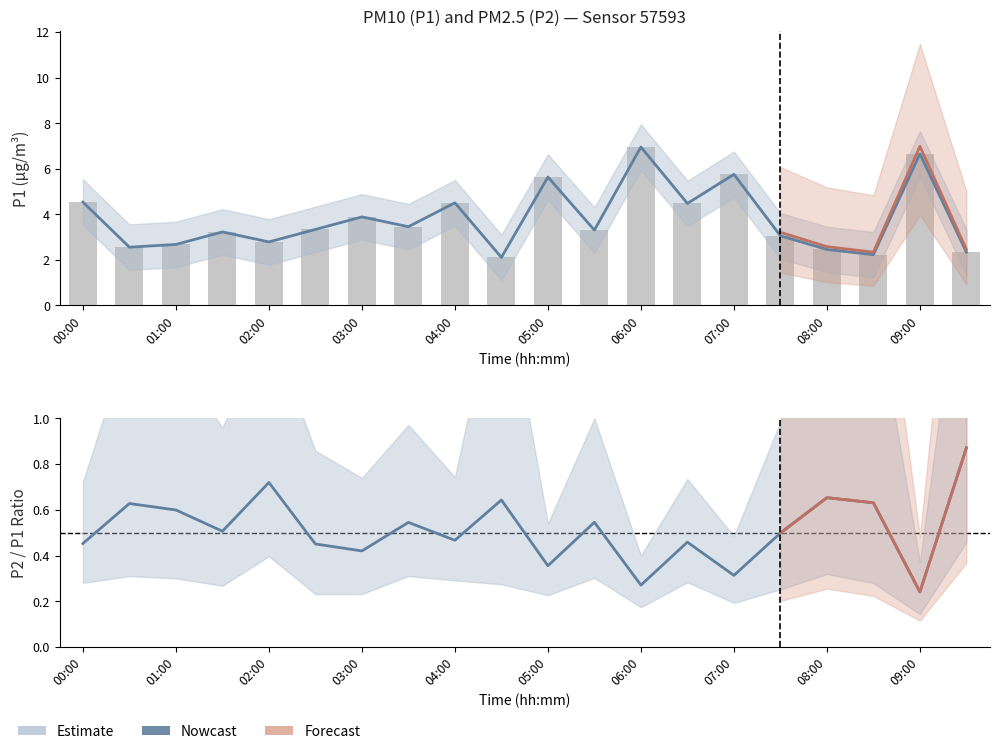

The P1_hi series shows 5.4 at 04:30. True or false?

False